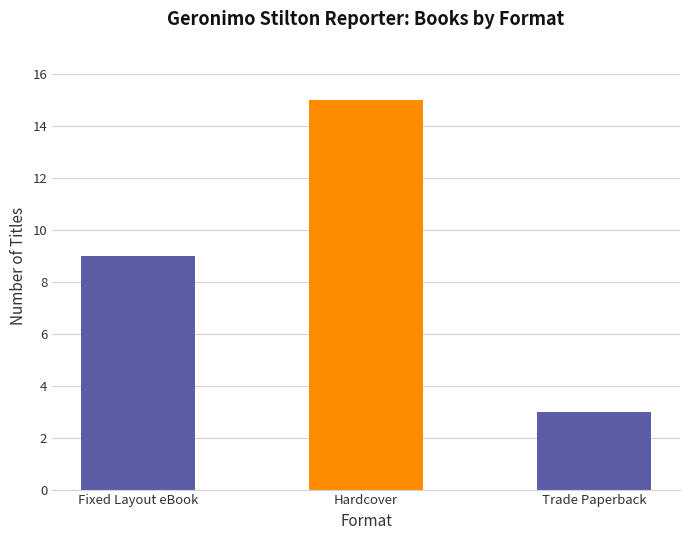

What is the change in value from Hardcover to Trade Paperback?

-12